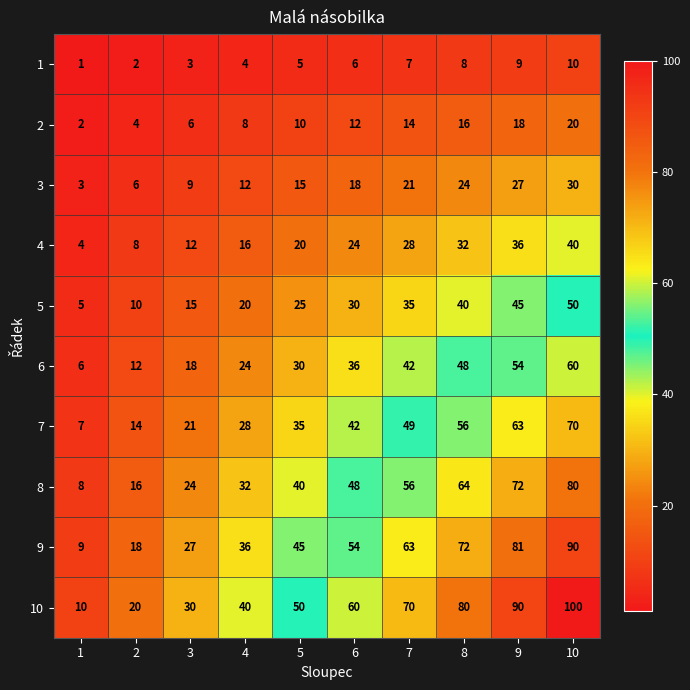

Where is 8 nearest to the value 44?

5